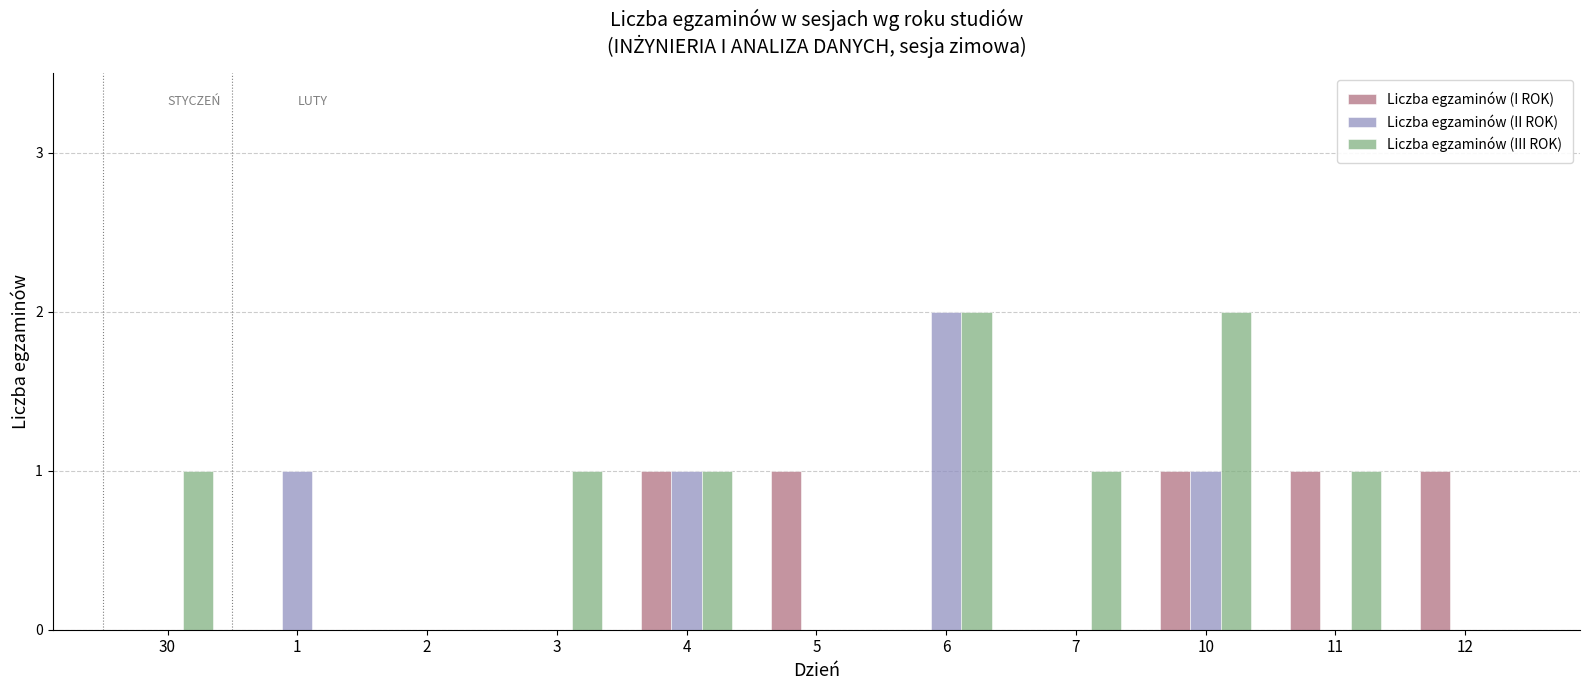

Reading left to right, list all the values displayed in this chart.

Liczba egzaminów (I ROK): 30=0	1=0	2=0	3=0	4=1	5=1	6=0	7=0	10=1	11=1	12=1
Liczba egzaminów (II ROK): 30=0	1=1	2=0	3=0	4=1	5=0	6=2	7=0	10=1	11=0	12=0
Liczba egzaminów (III ROK): 30=1	1=0	2=0	3=1	4=1	5=0	6=2	7=1	10=2	11=1	12=0